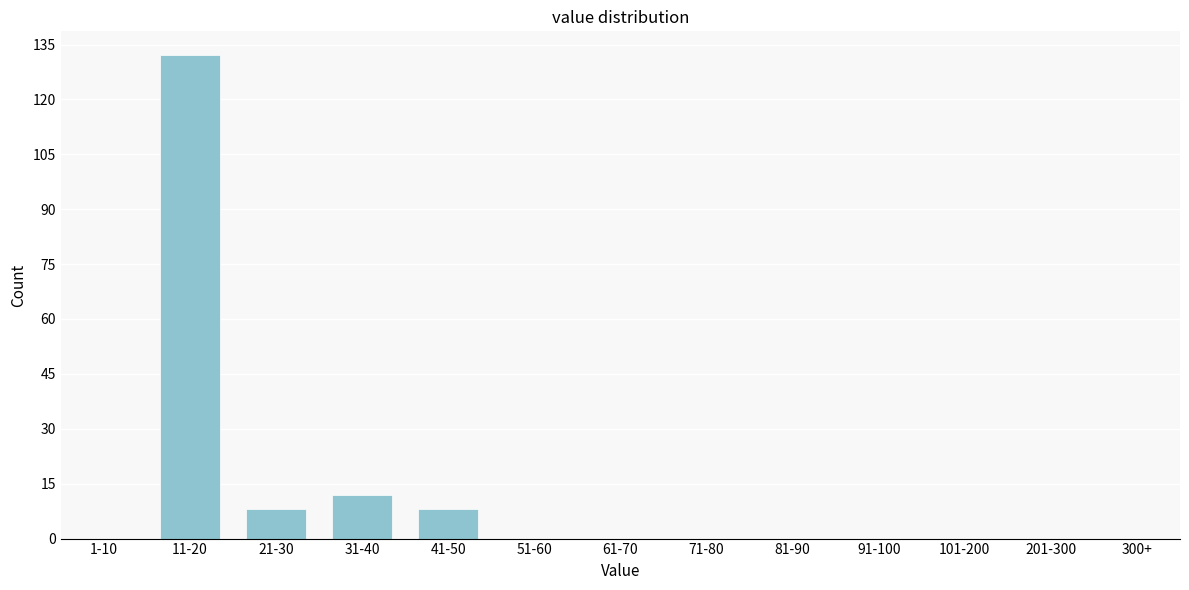

Reading left to right, what are all the values shown in this chart?

1-10=0	11-20=132	21-30=8	31-40=12	41-50=8	51-60=0	61-70=0	71-80=0	81-90=0	91-100=0	101-200=0	201-300=0	300+=0